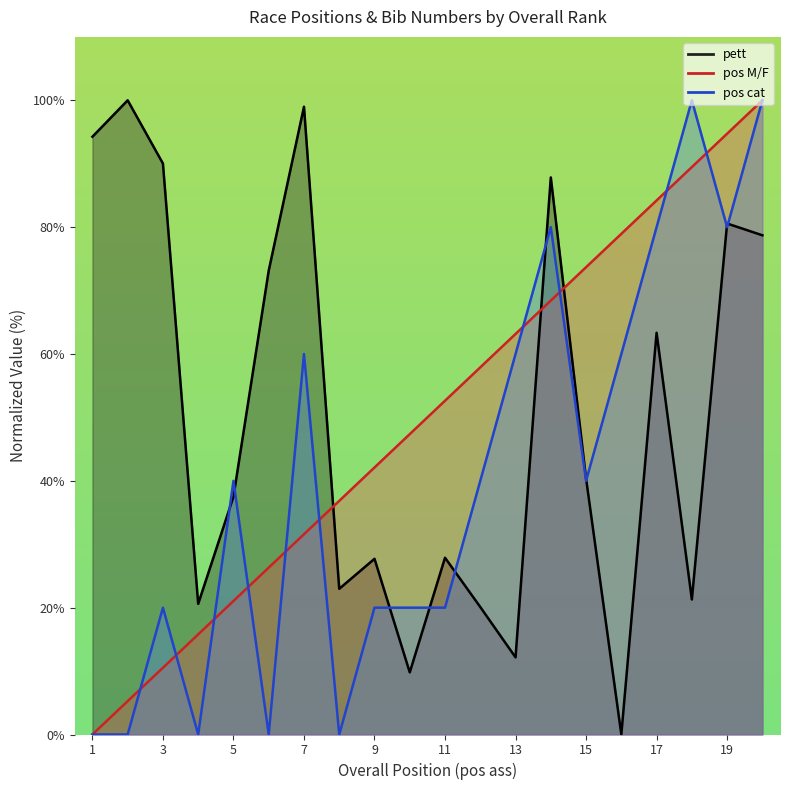

How many data points in pett are above 40?

10